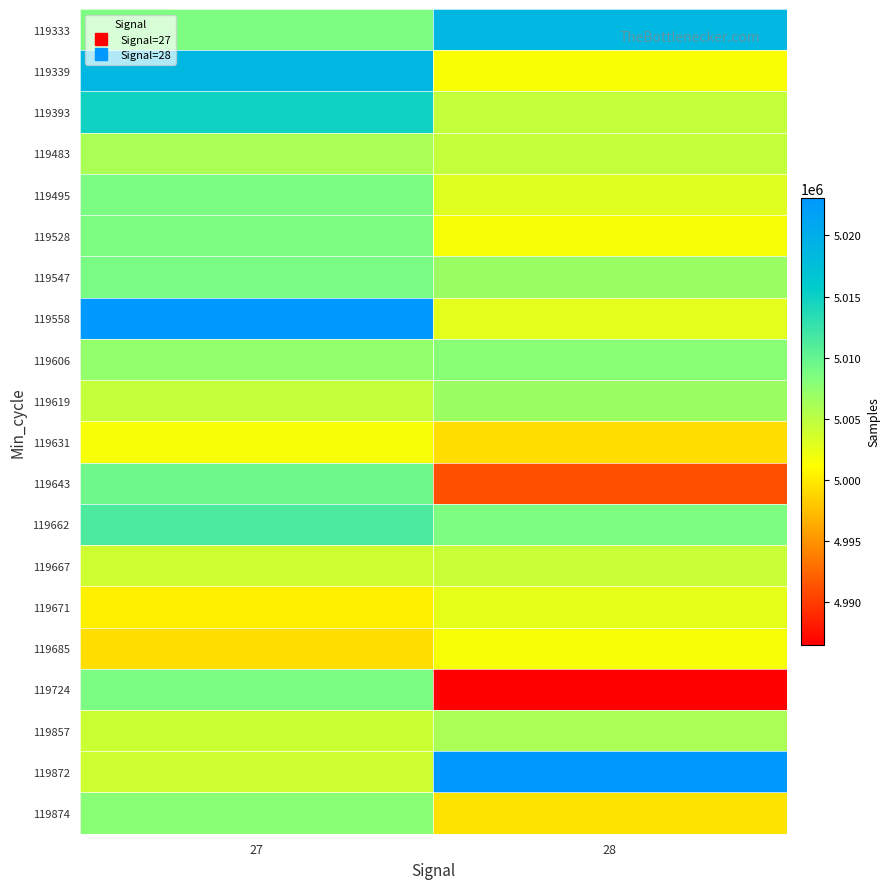

What is the difference between the highest and lowest values at 28?

36581